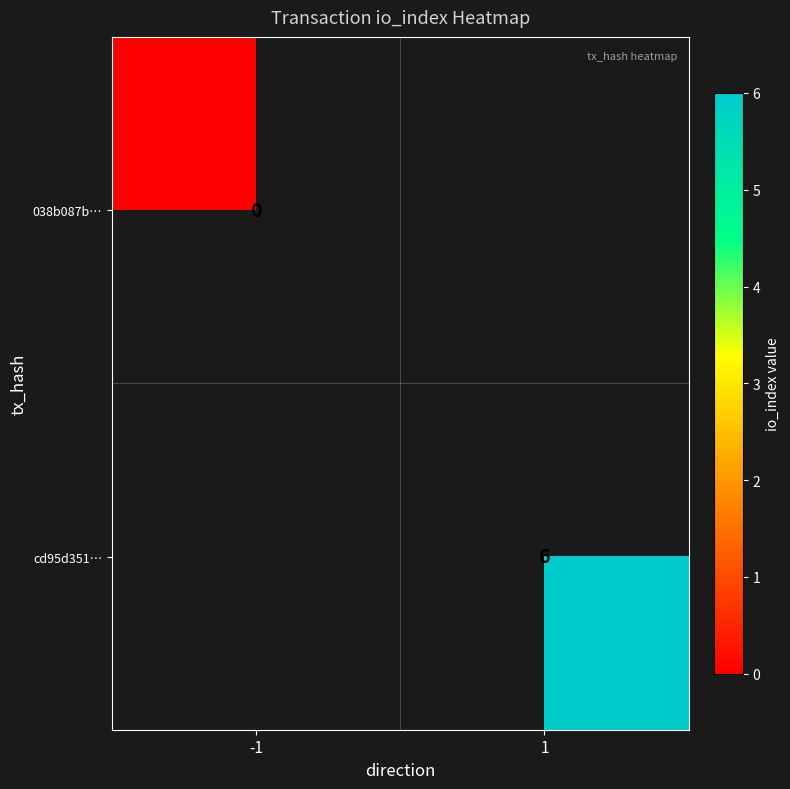

True or false: cd95d351… has a value of 9 at 1.

False